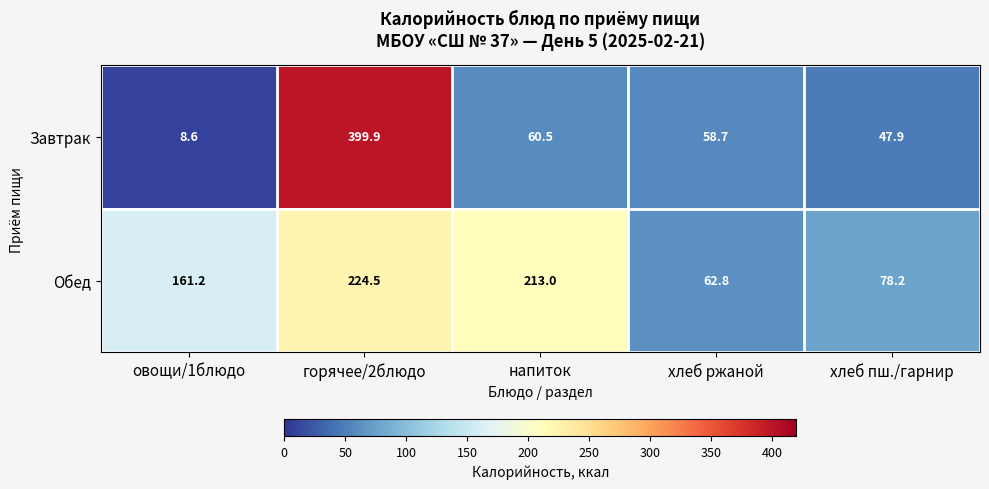

At хлеб пш./гарнир, list the series in order from smallest to largest.

Завтрак, Обед